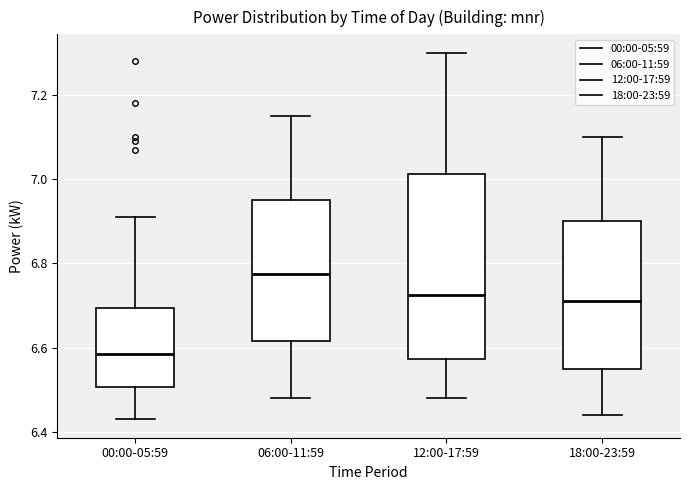

Which box's median line is the lowest?

00:00-05:59